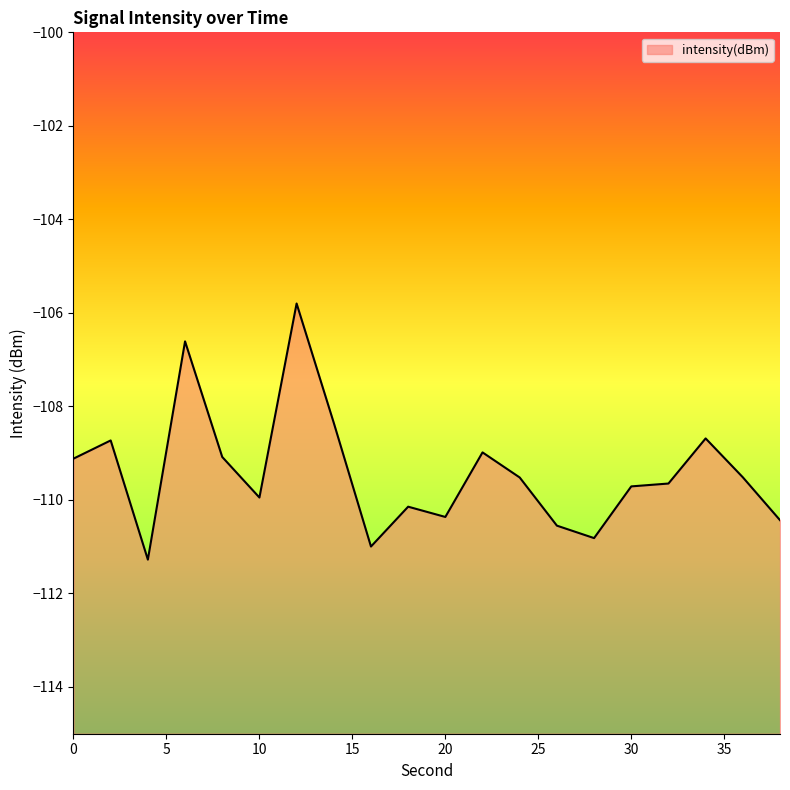

List the labels in order of value, largest first.

12, 6, 14, 34, 2, 22, 8, 0, 36, 24, 32, 30, 10, 18, 20, 38, 26, 28, 16, 4